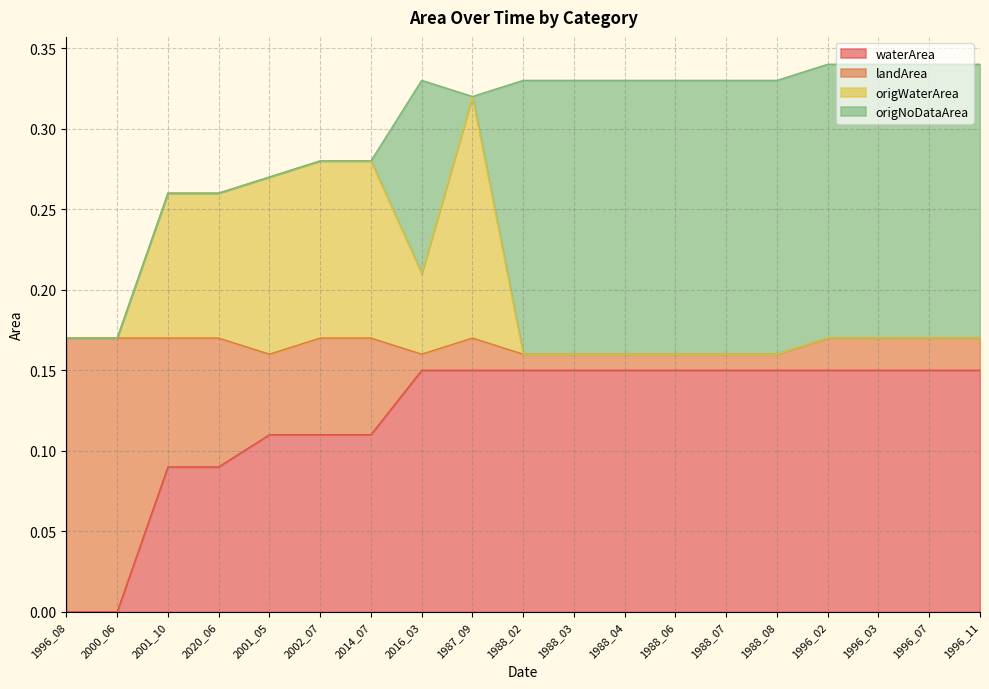

The value of waterArea at 1988_07 is 0.2. True or false?

False